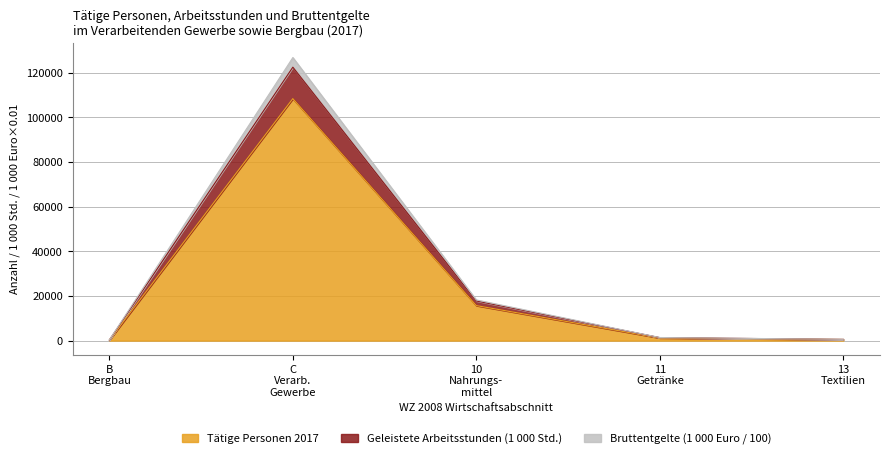

What are all the series names shown in the legend?

Tätige Personen 2017, Geleistete Arbeitsstunden (1 000 Std.), Bruttentgelte (1 000 Euro / 100)